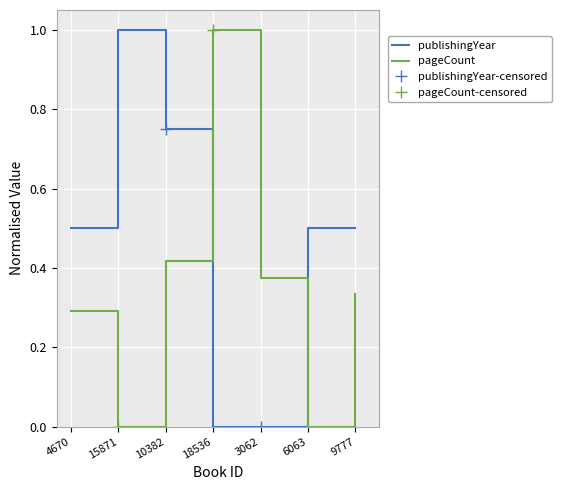

Is it true that the value at 9777 is 0.5?

True